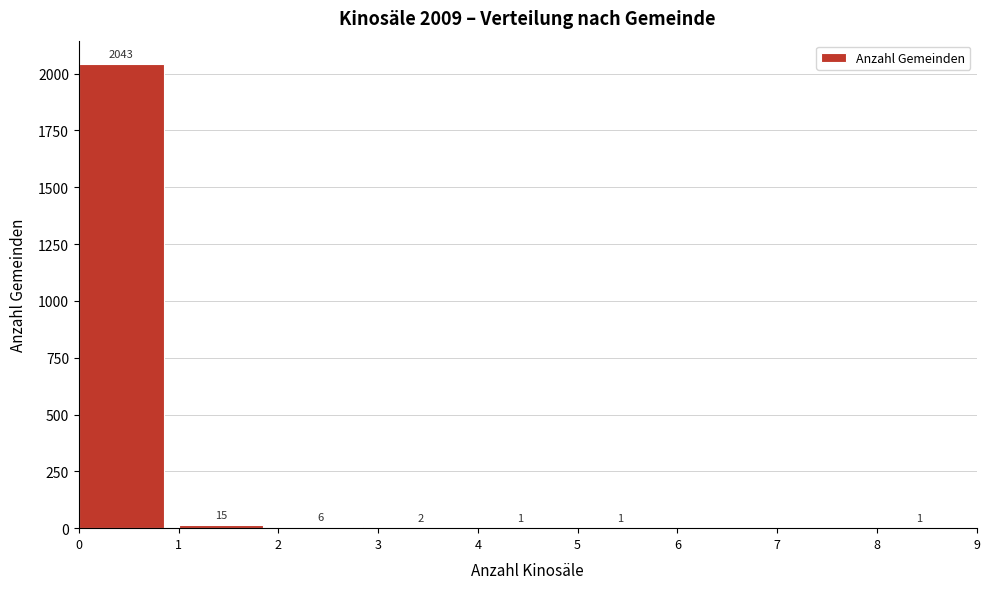

Over which range of the x-axis is the bar tallest?

0 to 1